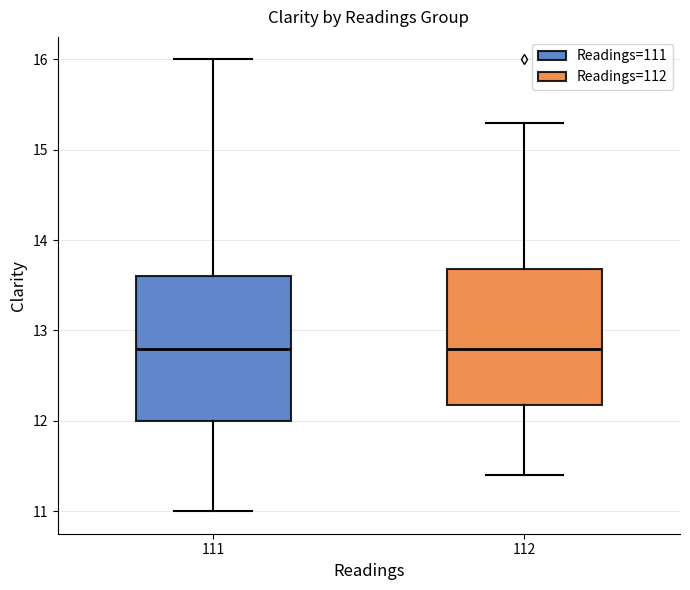

Reading left to right, transcribe this box plot: for each box, give where its median line is, the range the box spans, and where its two whiskers end, as read against the y-axis. The values are not printed on the chart, so give them approximately, as read against the axis.

111: median 12.8, box 12.0 to 13.6, whiskers 11.0 to 16.0
112: median 12.8, box 12.2 to 13.7, whiskers 11.4 to 15.3